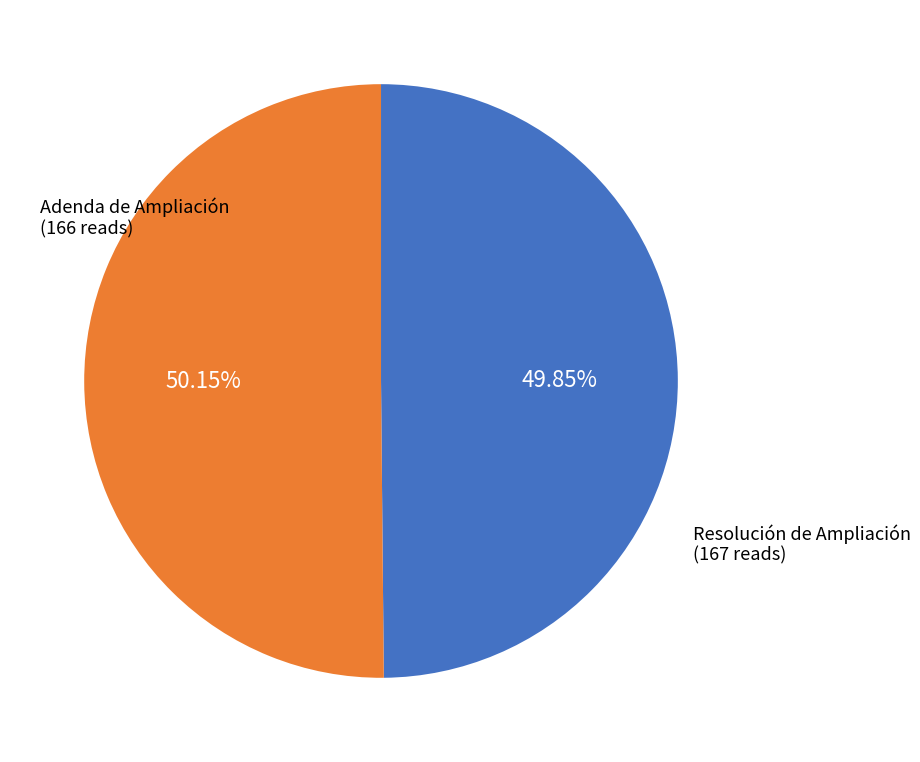

Is there any slice that represents more than half of the pie?

Yes